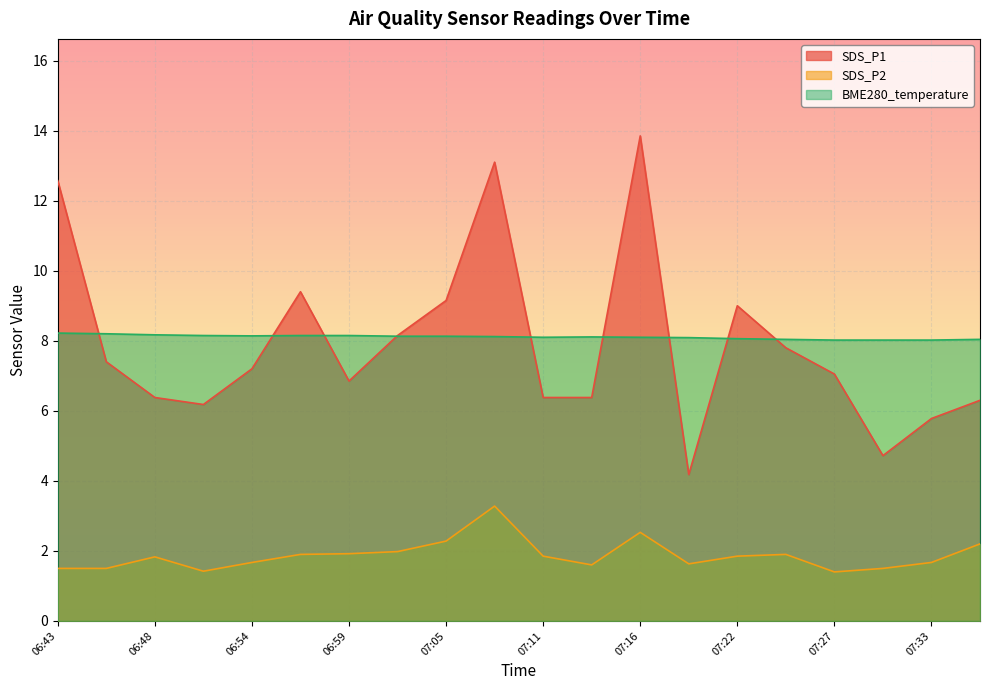

What is the difference between the maximum and minimum values in the SDS_P1 series?

9.7